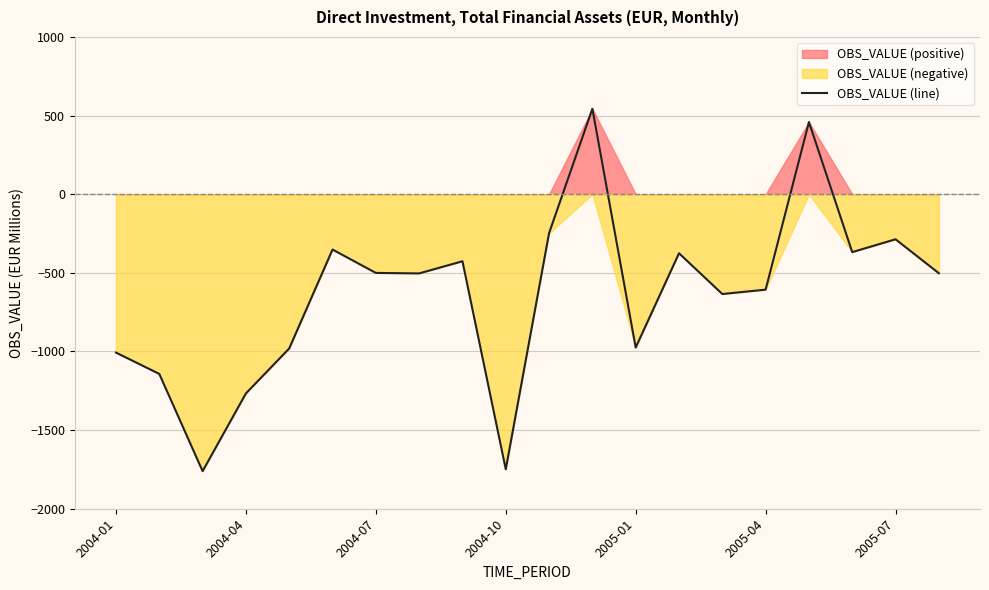

What is the lowest value of the OBS_VALUE (line) series?

-1761.0